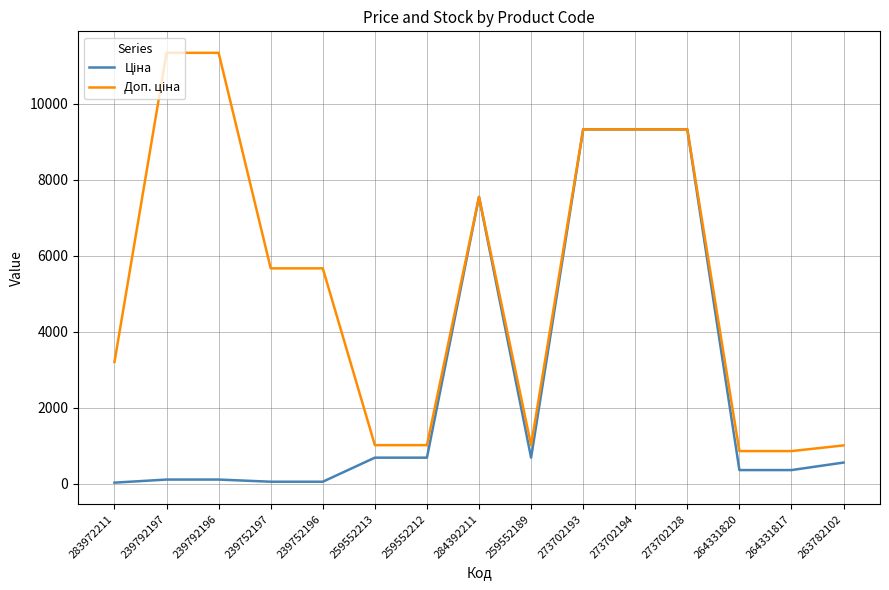

What is the maximum value shown in the chart?

11334.0